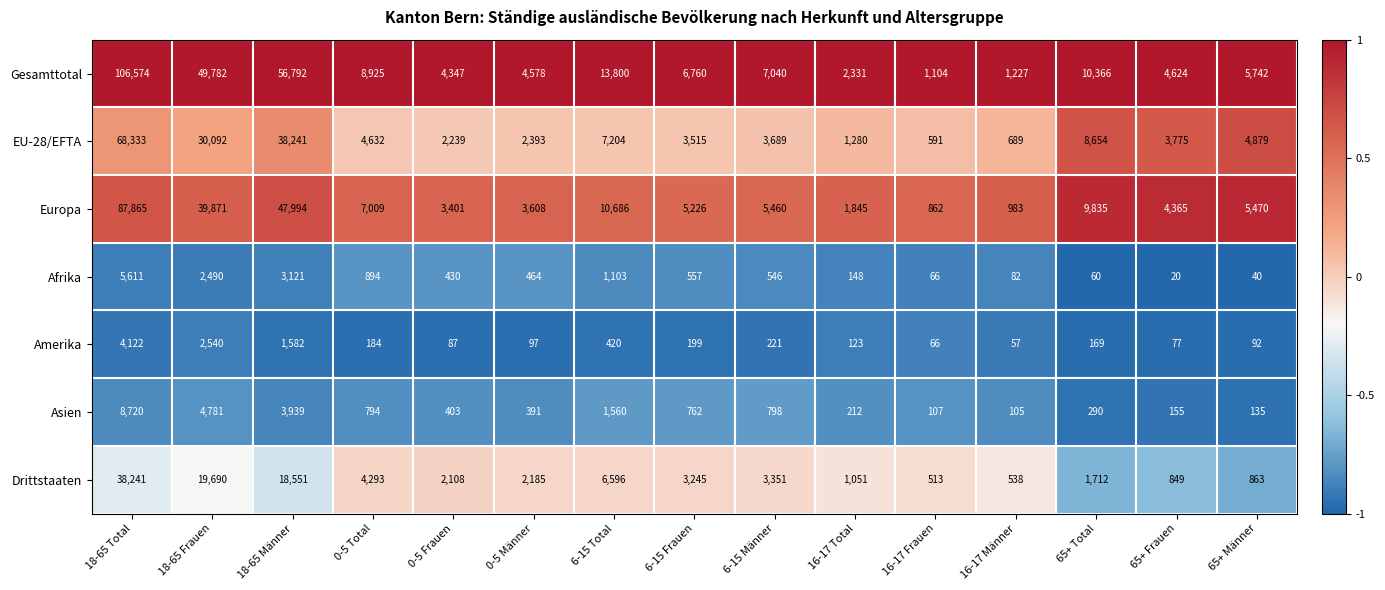

Where is Europa nearest to the value 44363?

18-65 Männer